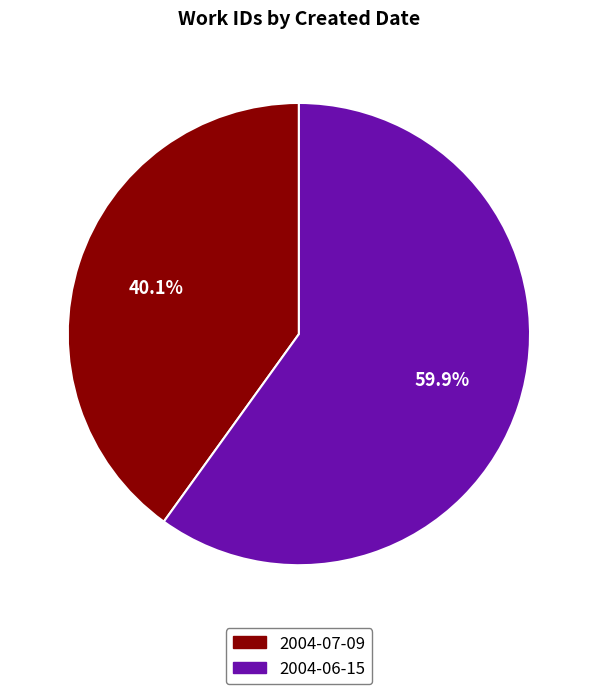

To the nearest percent, what is the difference between the largest and smallest slice percentages?

20%